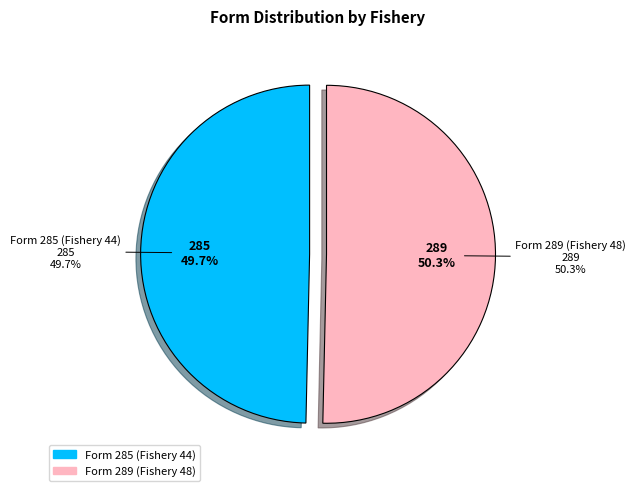

Between Form 289 (Fishery 48) and Form 285 (Fishery 44), which is larger?

Form 289 (Fishery 48)